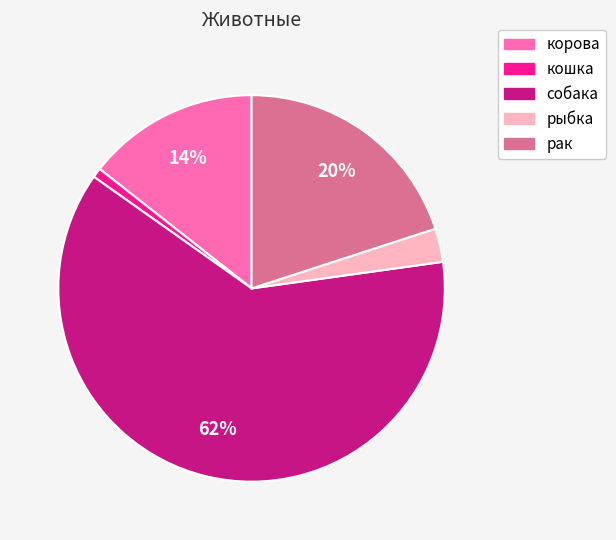

Which has a higher value, корова or кошка?

корова